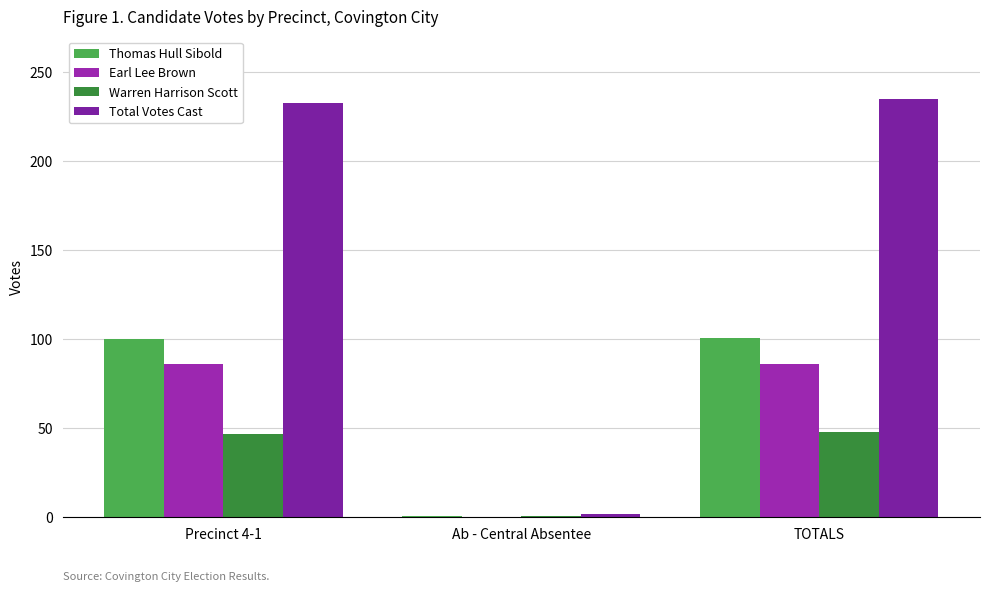

What is the total value across all series at TOTALS?

470